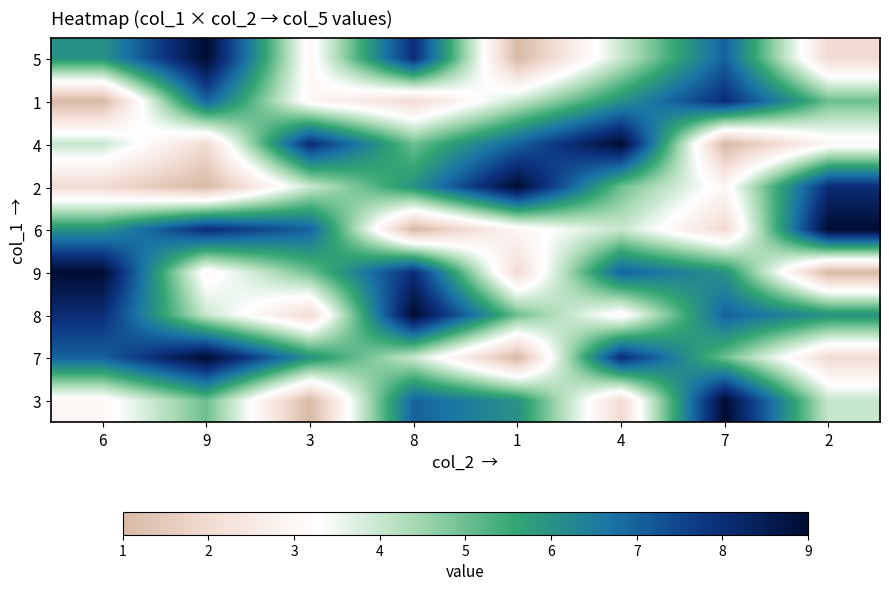

Reading right to left, transcribe all the data shown in this chart.

5: 2=2	7=7	4=4	1=1	8=8	3=3	9=9	6=6
1: 2=5	7=8	4=6	1=4	8=2	3=3	9=7	6=1
4: 2=3	7=1	4=9	1=7	8=5	3=8	9=2	6=4
2: 2=8	7=3	4=5	1=9	8=6	3=4	9=1	6=2
6: 2=9	7=2	4=4	1=3	8=1	3=7	9=8	6=6
9: 2=1	7=6	4=7	1=2	8=8	3=5	9=3	6=9
8: 2=6	7=7	4=3	1=5	8=9	3=2	9=4	6=8
7: 2=2	7=5	4=8	1=1	8=4	3=6	9=9	6=7
3: 2=4	7=9	4=2	1=6	8=7	3=1	9=5	6=3